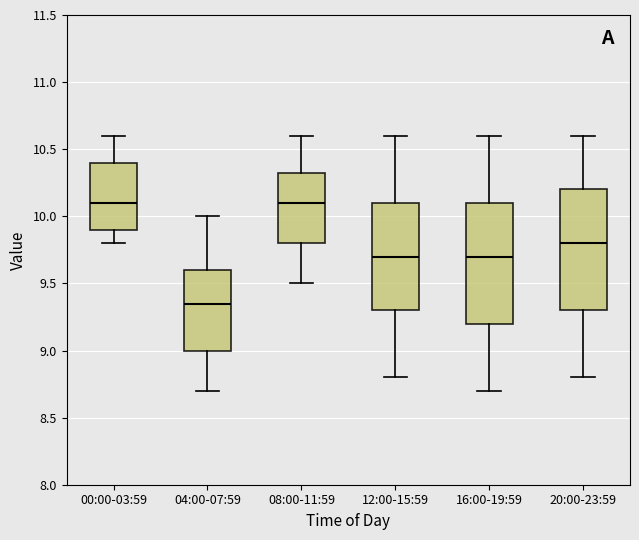

Where does the lower whisker of the box for 16:00-19:59 end on the y-axis? The values are not printed on the chart, so give them approximately, as read against the axis.

8.70